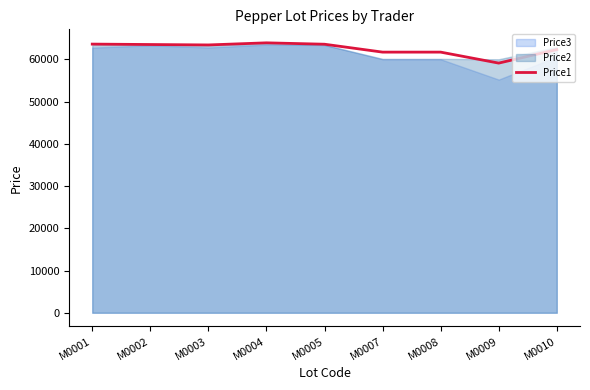

What is the approximate value at M0002, to the nearest 50?

63500